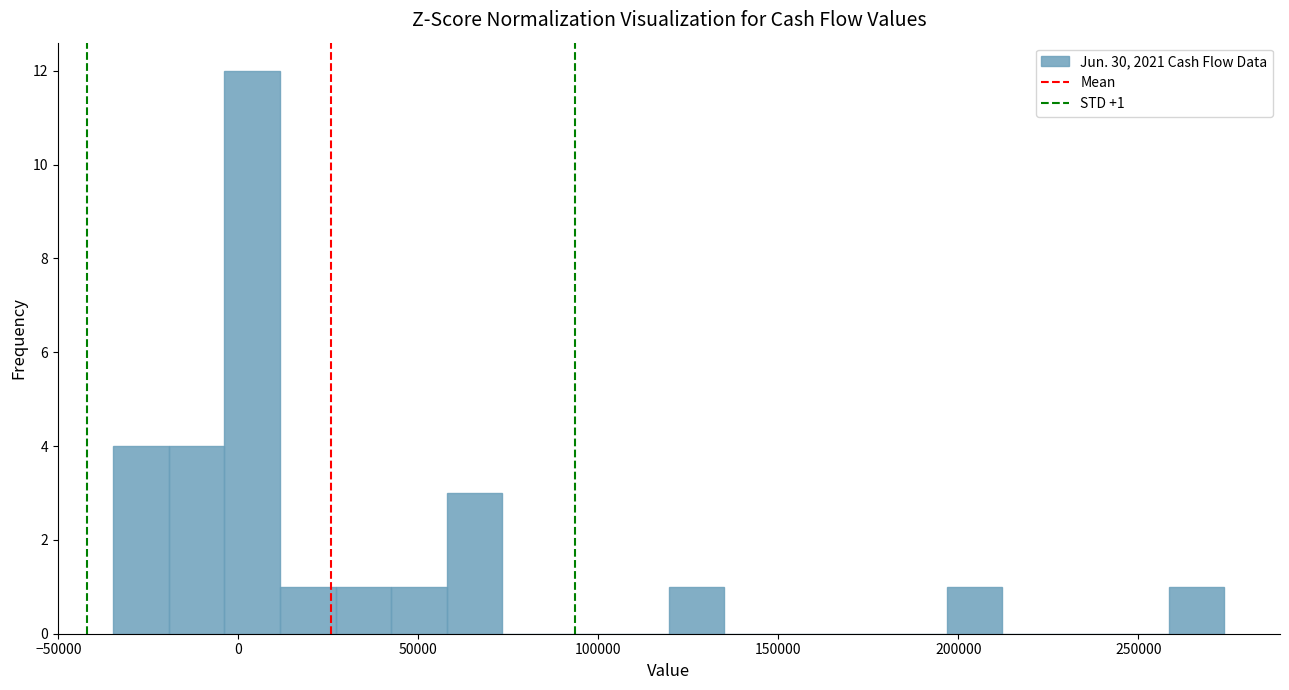

Read against the x-axis, roughly where is the centre of the tallest bar?

5000